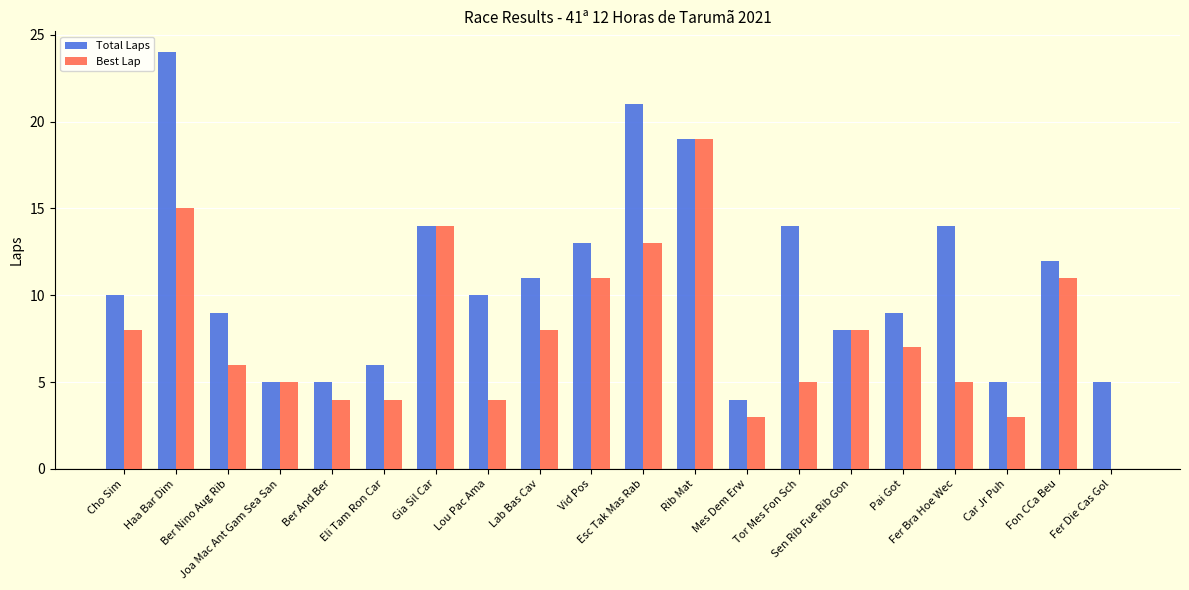

What is the sum of all Total Laps values?

218